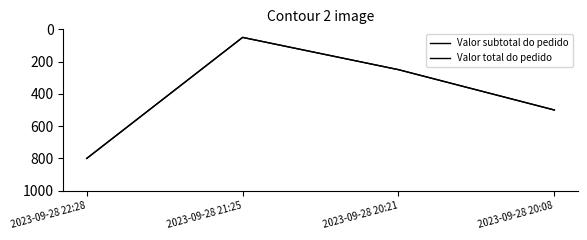

The value of Valor total do pedido at 2023-09-28 21:25 is 50. True or false?

True